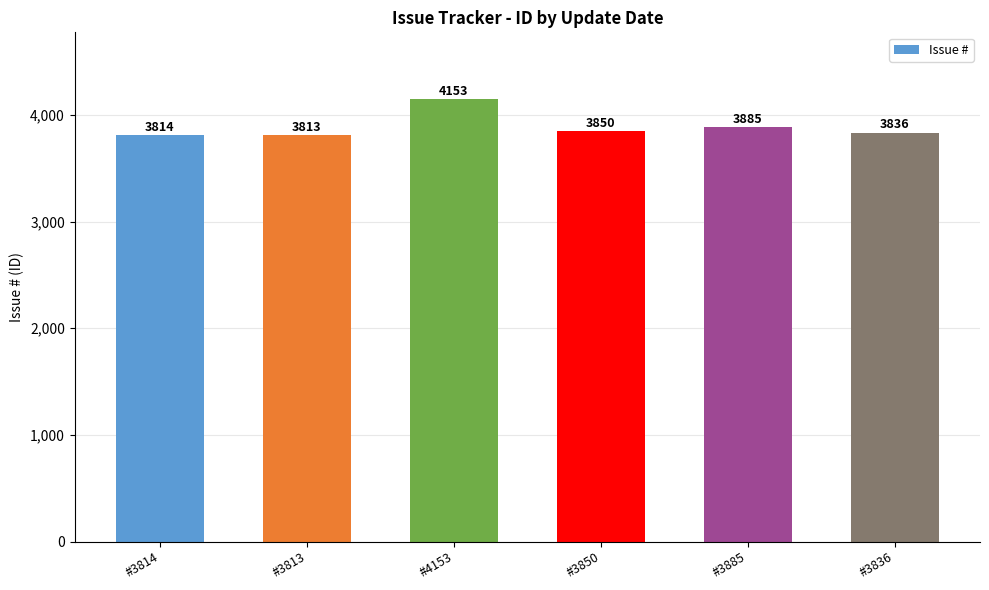

What is the value of the 2nd bar from the left?

3813